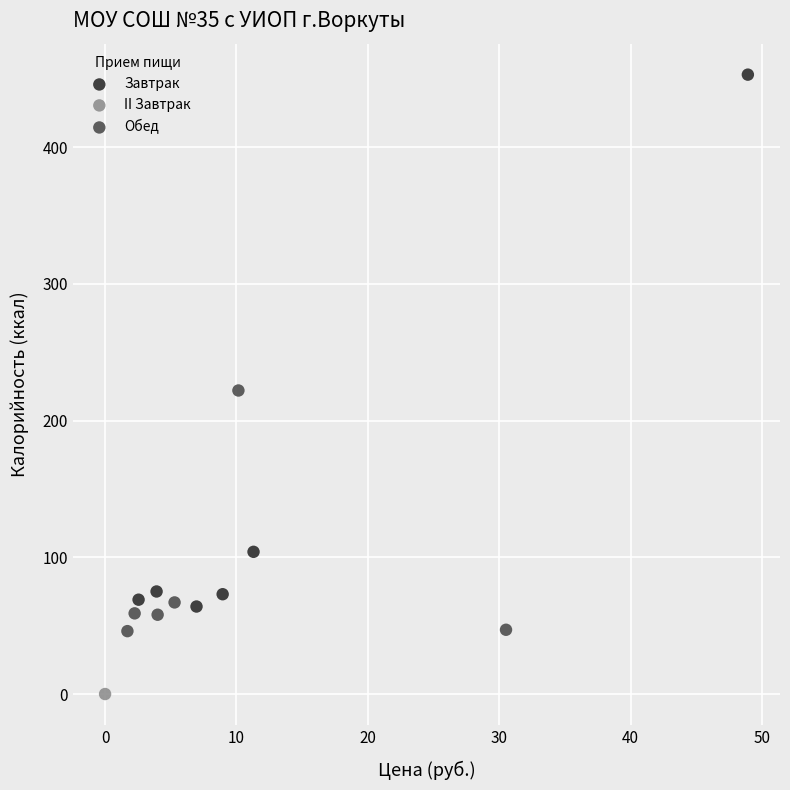

Which series contains the lowest Y value?

II Завтрак